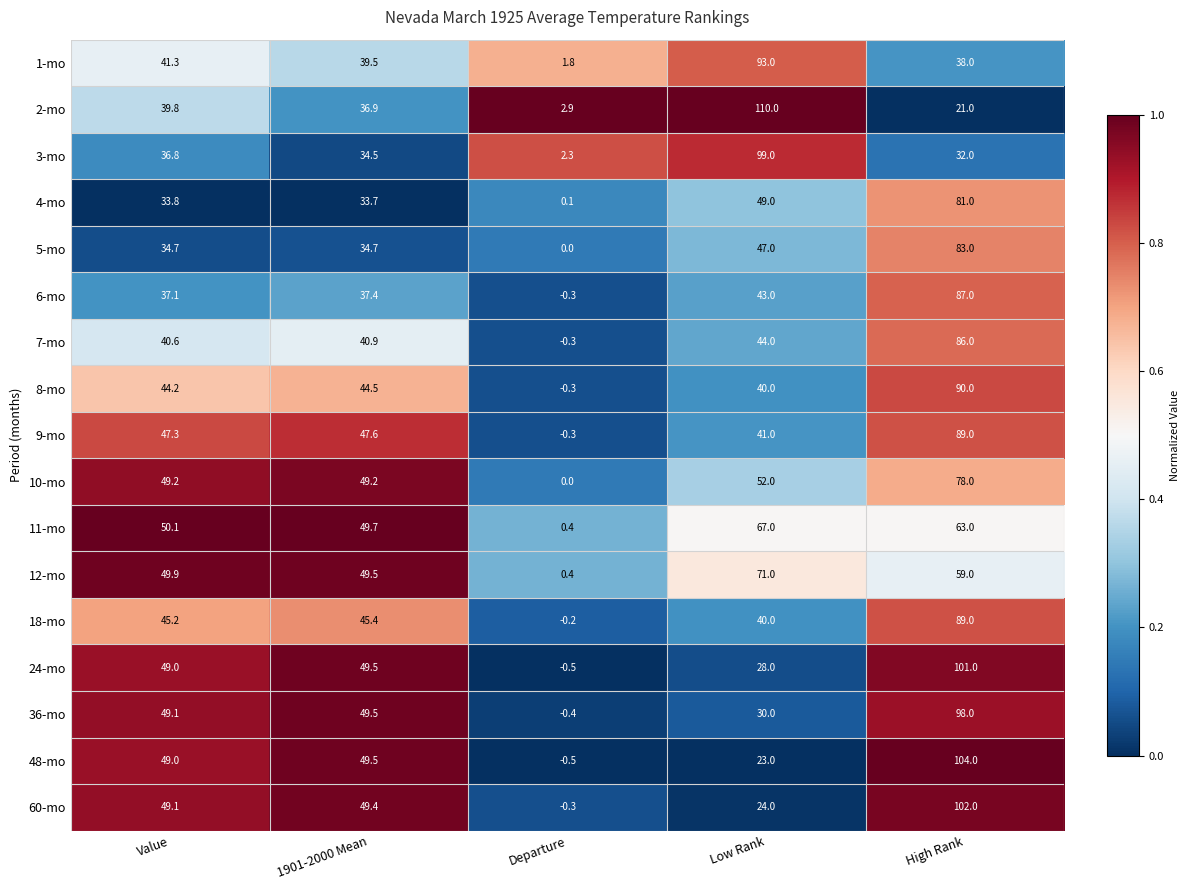

Which series has the largest total across all categories?

11-mo